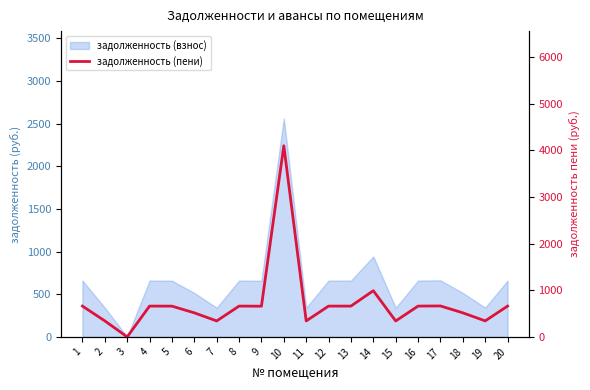

Is it true that the value at 14 is 577.3?

False